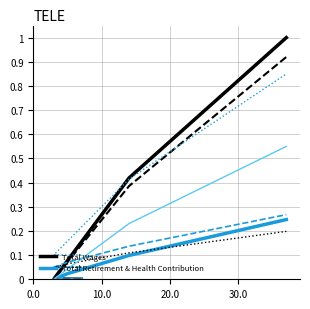

True or false: Total Wages has a value of 0.0 at 10.0.

False